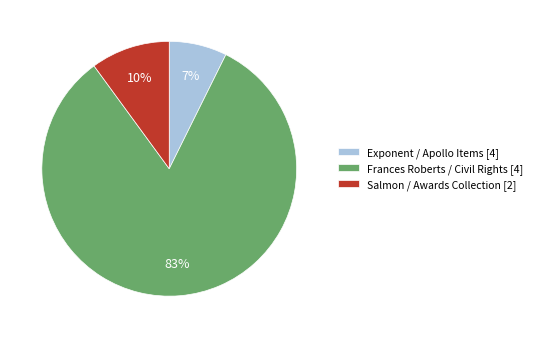

To the nearest percent, what percentage of the pie is Frances Roberts / Civil Rights [4]?

83%